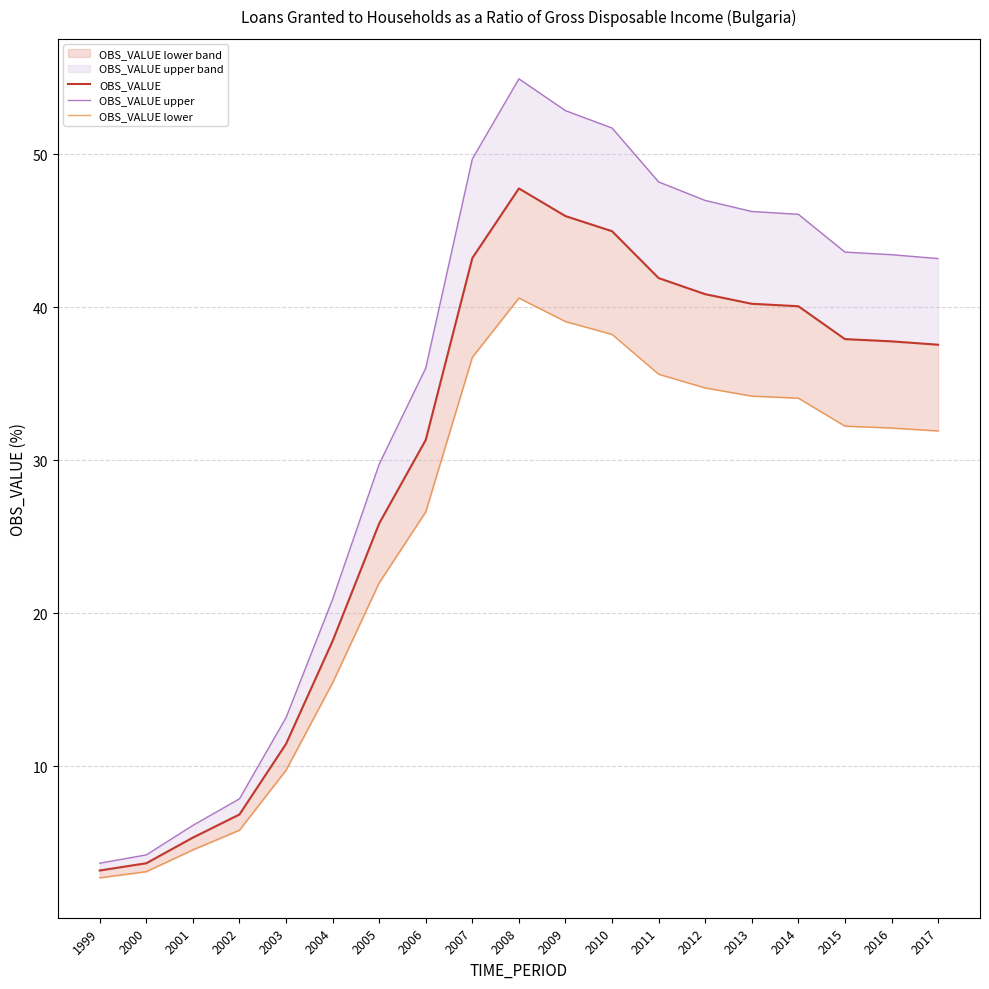

What is the value of the OBS_VALUE point at the 12th from the left?

45.0